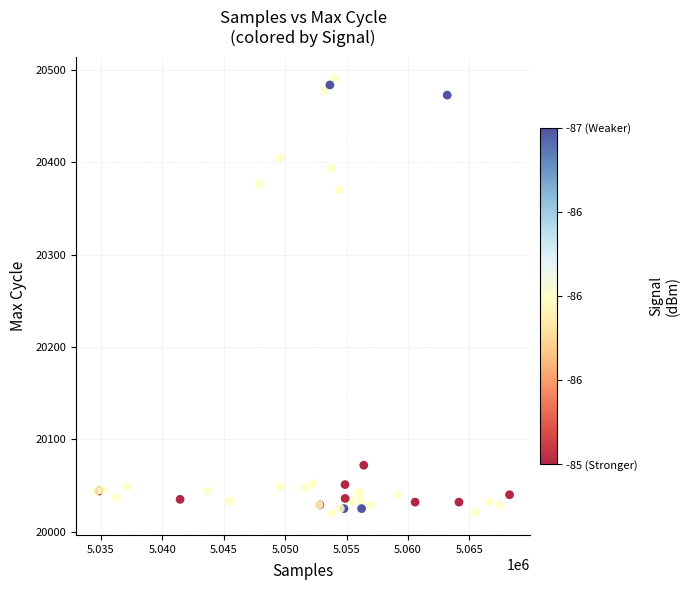

What Y value in the scatter plot is closest to 20255?

20370